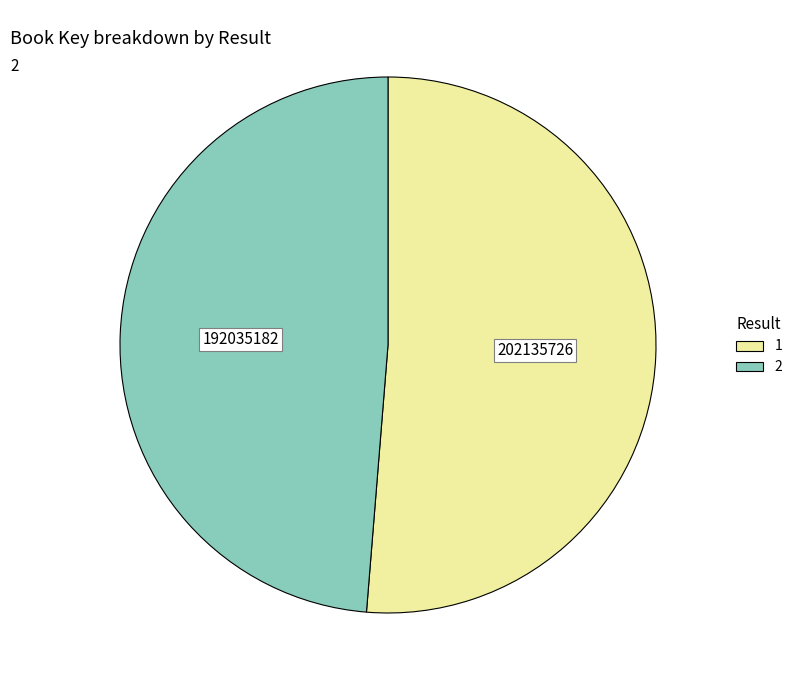

Approximately how many times larger is the value at 2 compared to 1?

1.0